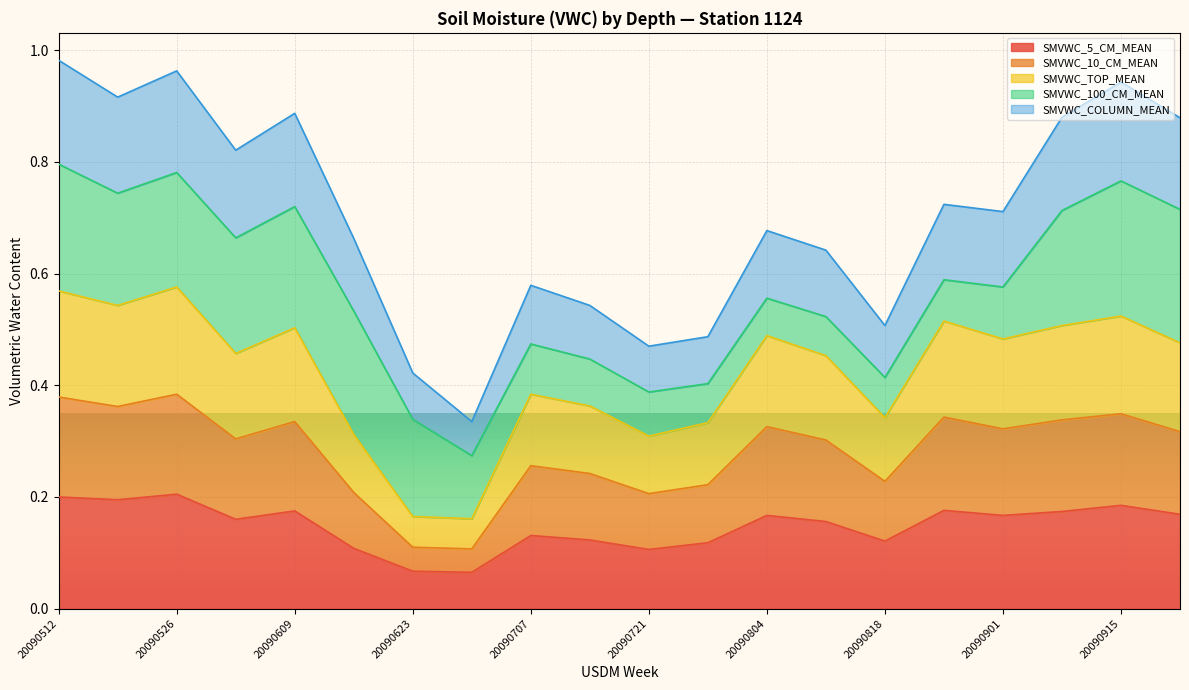

In SMVWC_10_CM_MEAN, how many points are higher than both neighbors (excluding endpoints)?

6